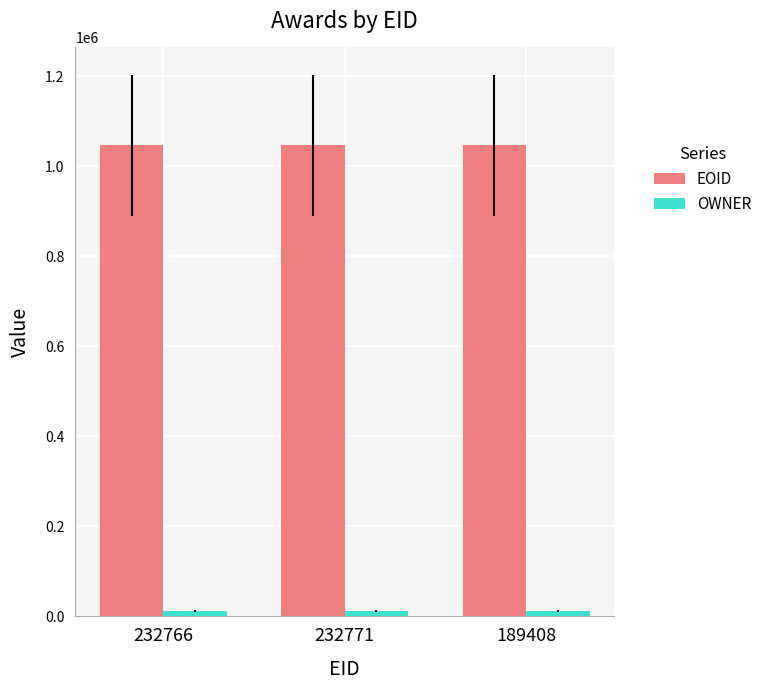

At how many categories does at least one series exceed 381395?

3